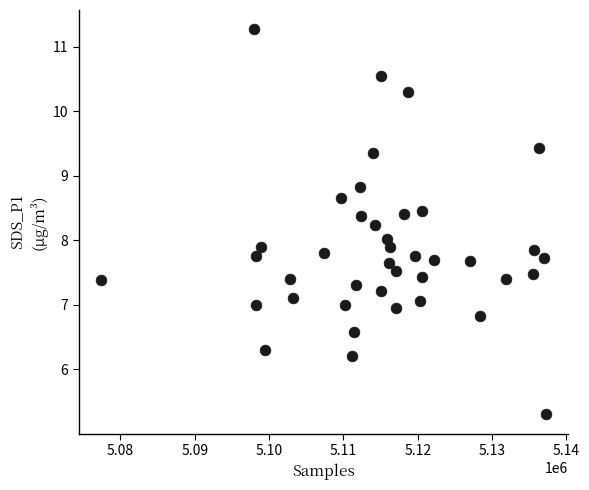

What is the range of Y values (max minus min)?

6.0